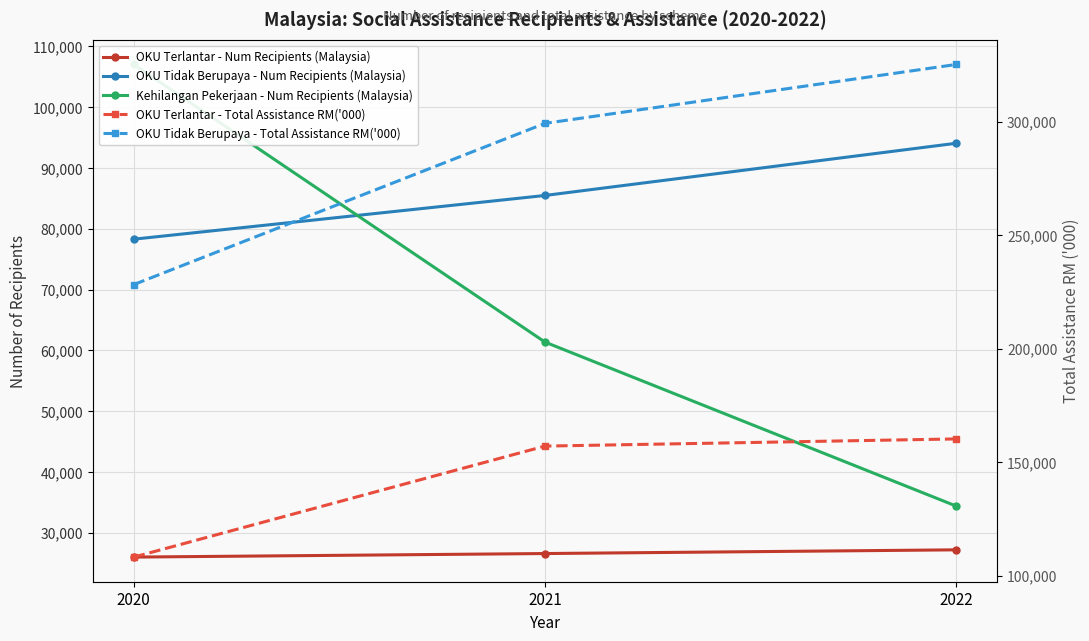

Where is Kehilangan Pekerjaan - Num Recipients (Malaysia) nearest to the value 70706?

2021